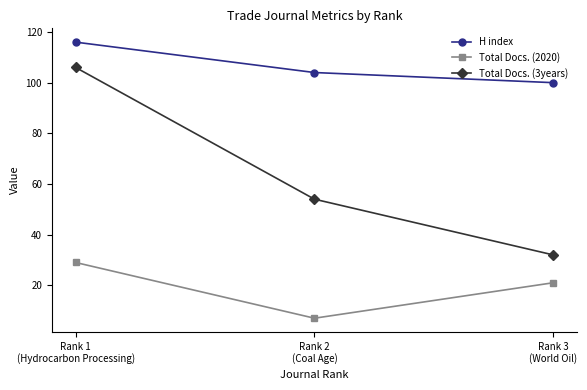

The value of Total Docs. (3years) at Rank 1
(Hydrocarbon Processing) is 45. True or false?

False